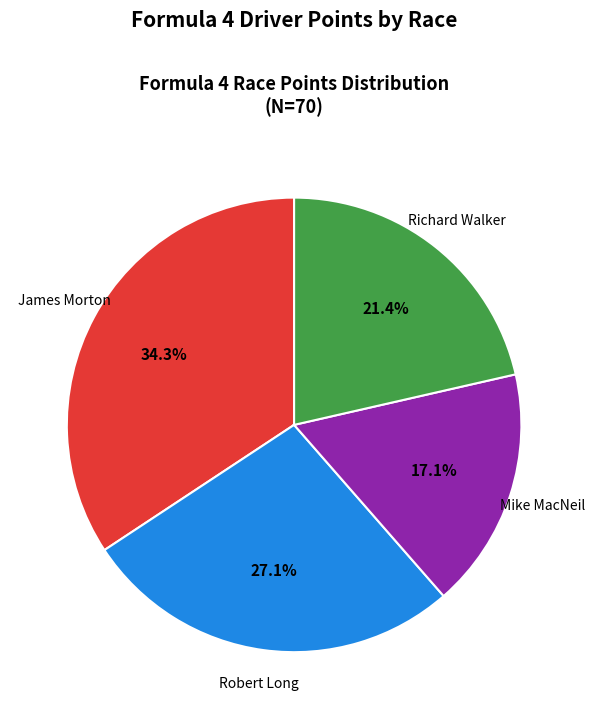

Is there a majority slice in this chart?

No